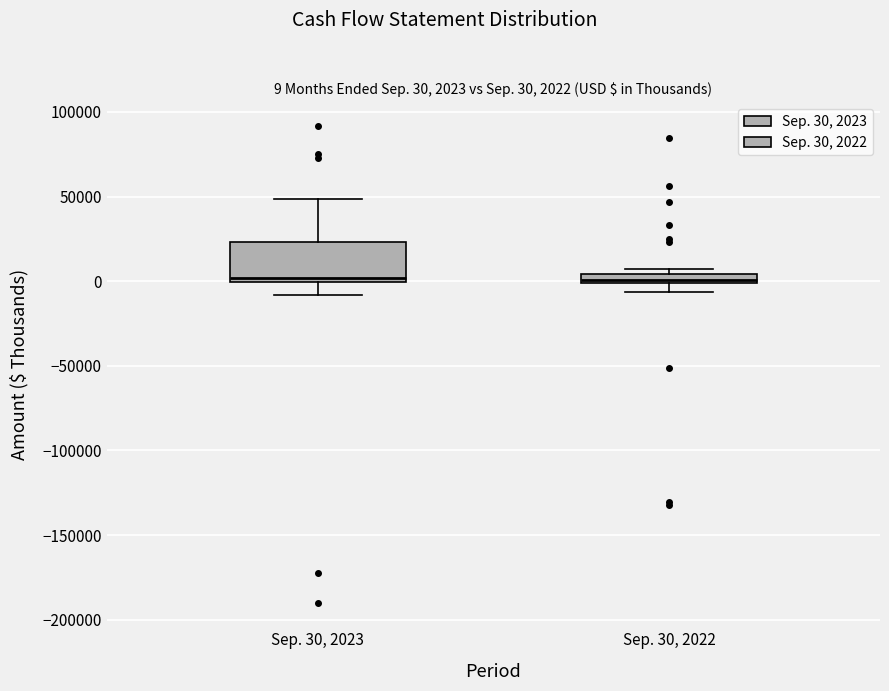

Which box is the tallest, from its lower edge to its upper edge?

Sep. 30, 2023